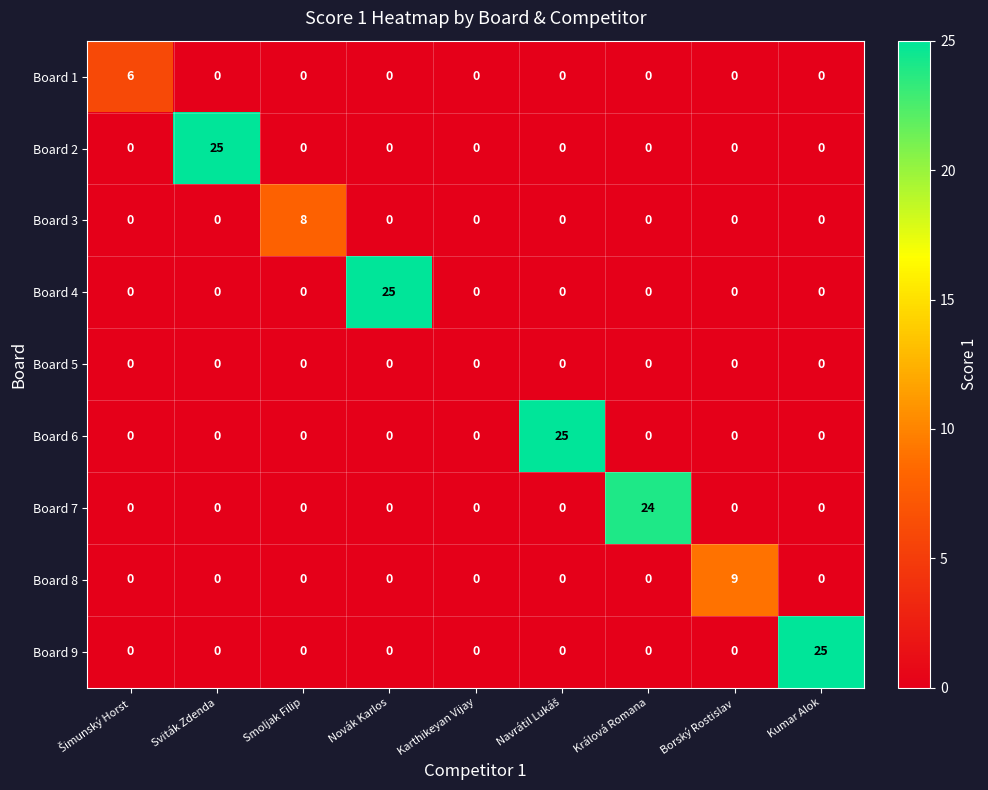

The value of Board 9 at Smoljak Filip is -14. True or false?

False